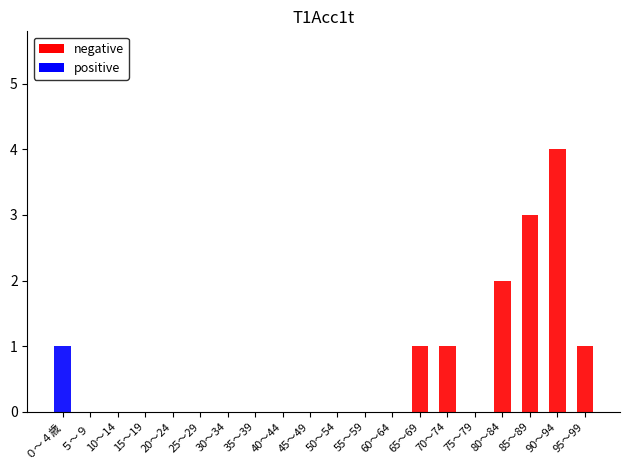

What are all the series names shown in the legend?

negative, positive